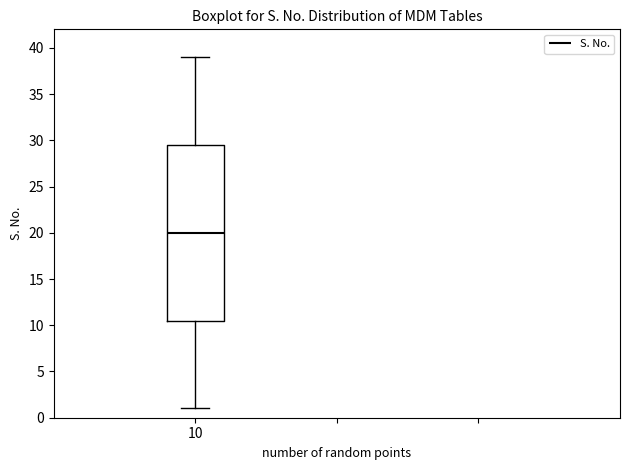

Where is the upper edge of the box at x = 10 on the y-axis? The values are not printed on the chart, so give them approximately, as read against the axis.

29.5